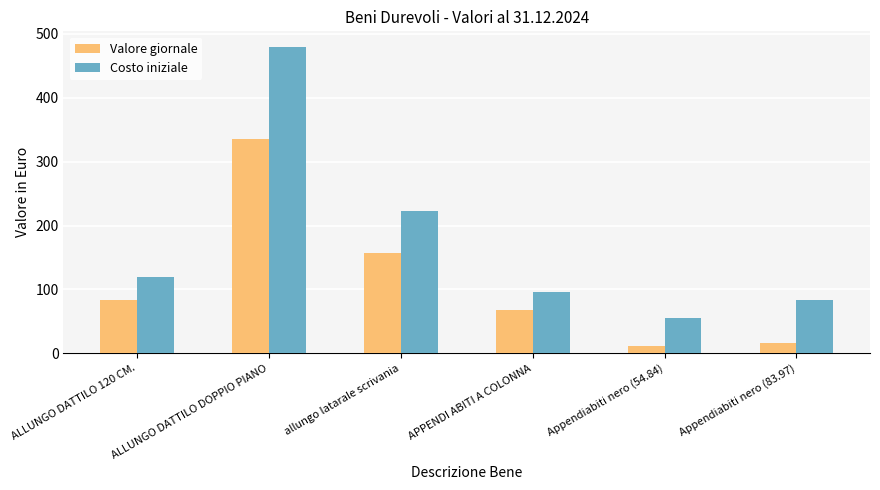

Reading right to left, what are all the values shown in this chart?

Valore giornale: 16.8	11.0	67.2	156.2	336.0	83.8
Costo iniziale: 84.0	54.8	96.0	223.2	480.0	119.6